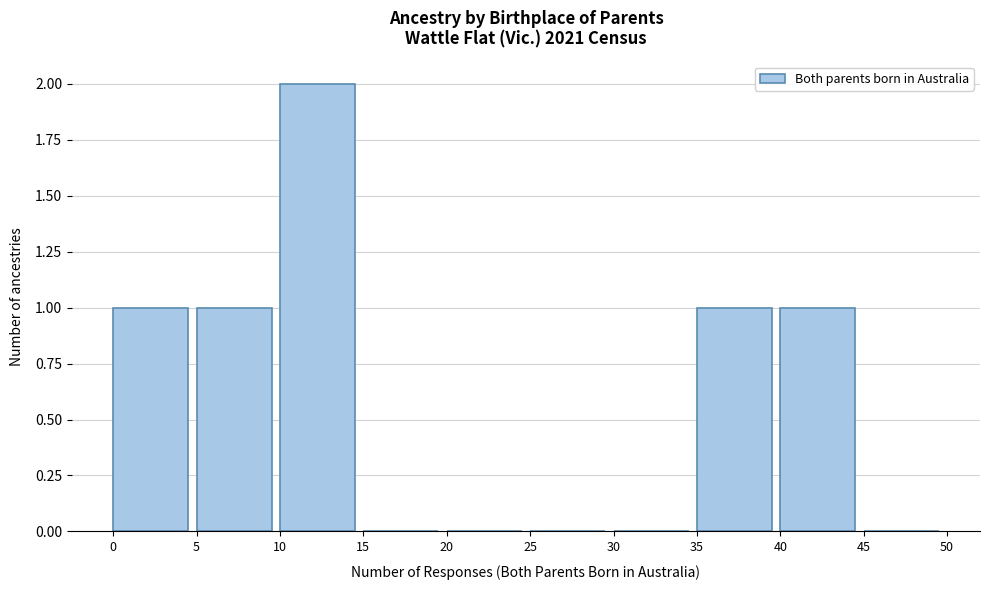

Which range on the x-axis has the tallest bar?

10 to 15